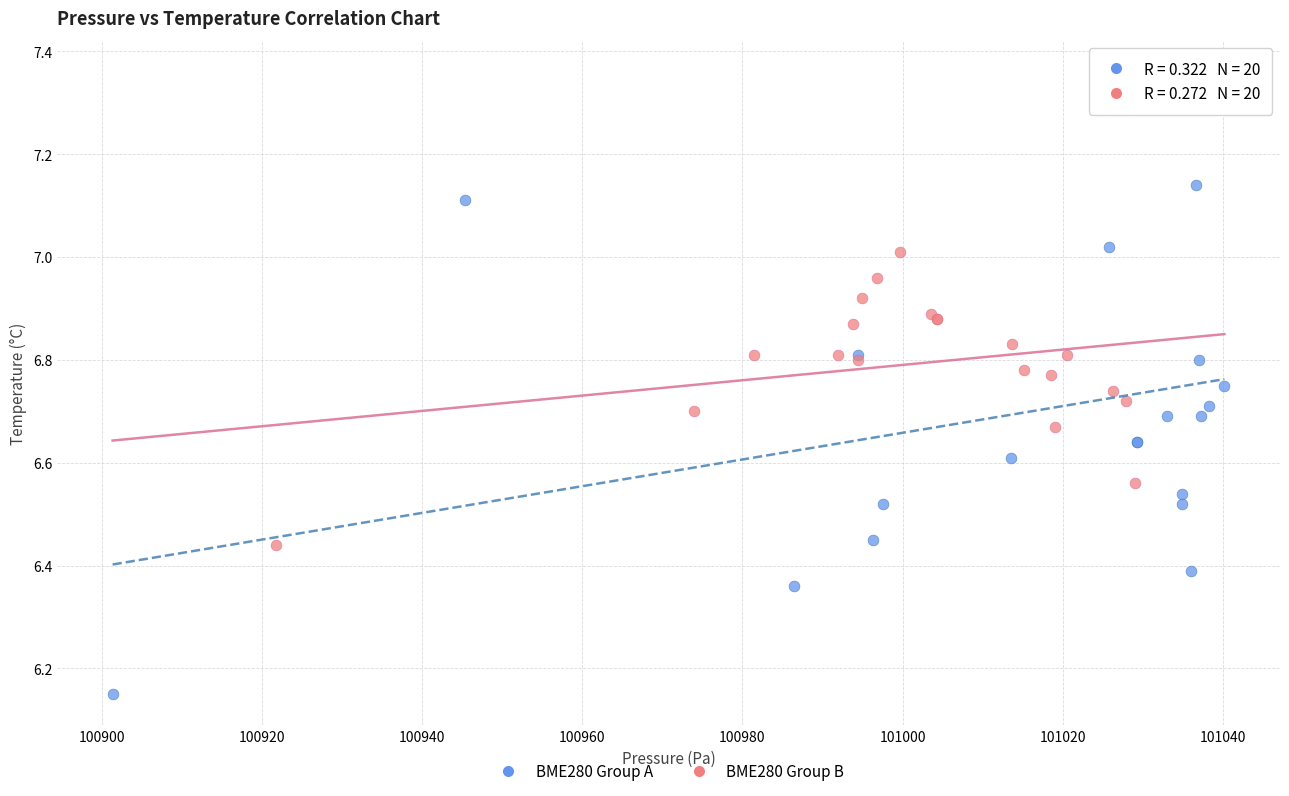

Which series has the widest spread of Y values?

BME280 Group A